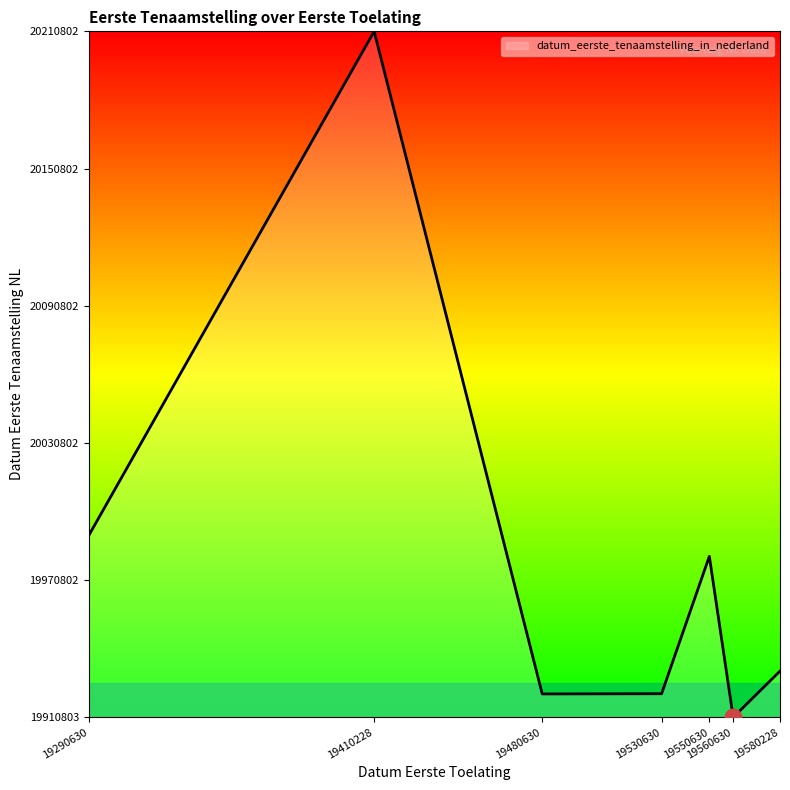

The chart shows a value of 35365509 at 19530630. True or false?

False